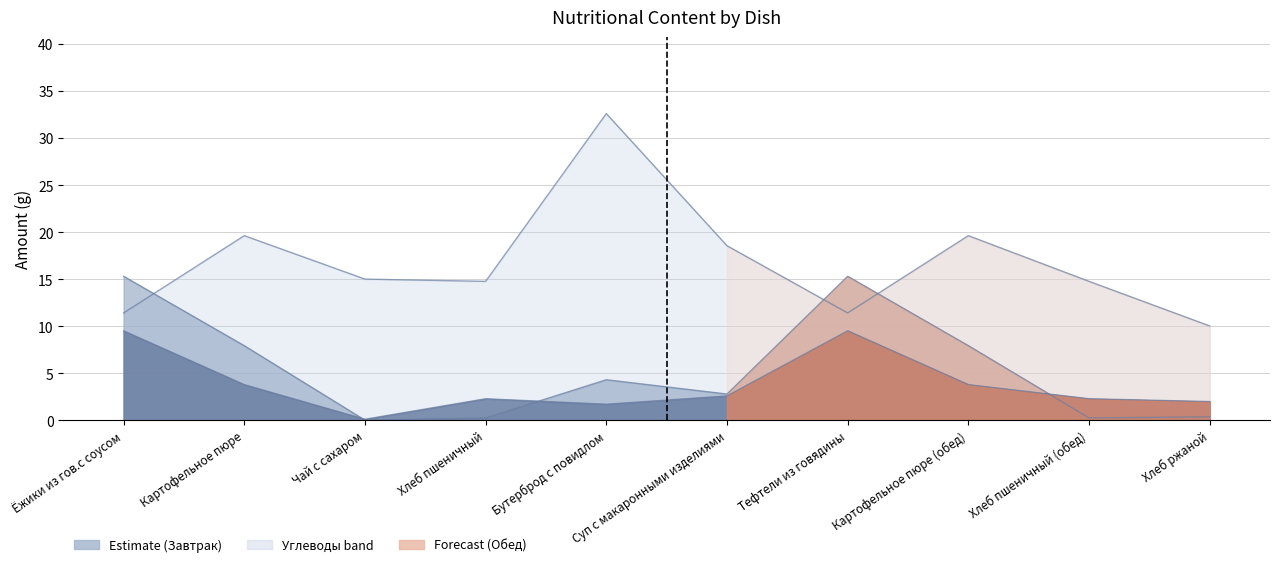

At which category does Жиры reach its first local valley?

Чай с сахаром